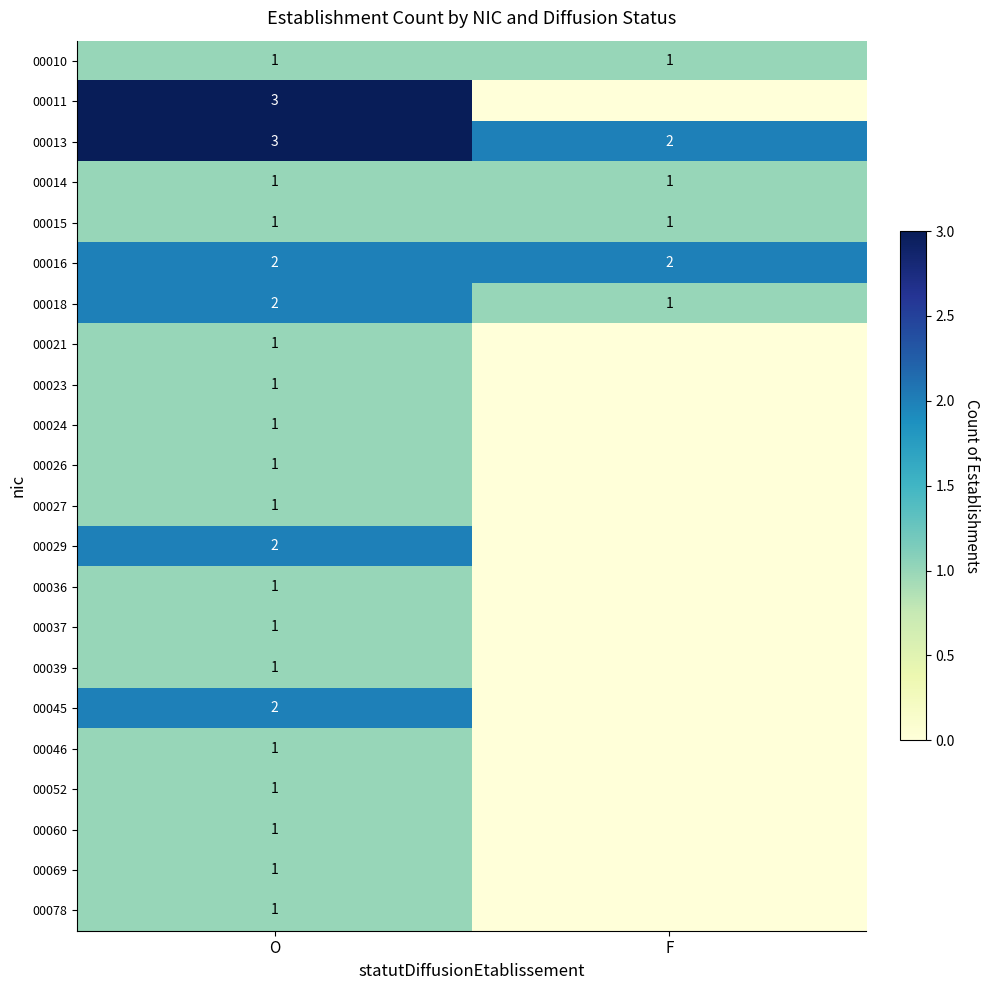

What is the total value across all series at O?

30